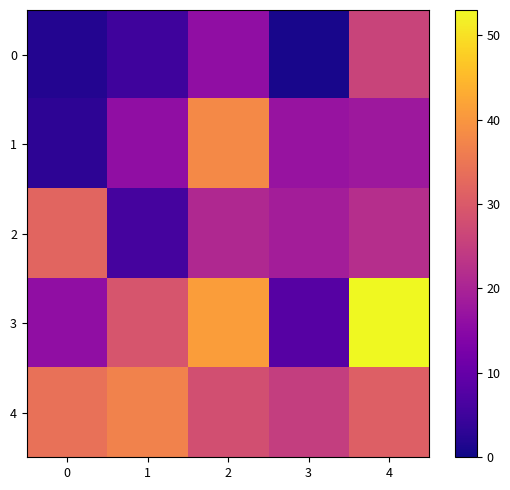

Count the number of data series in this chart.

5